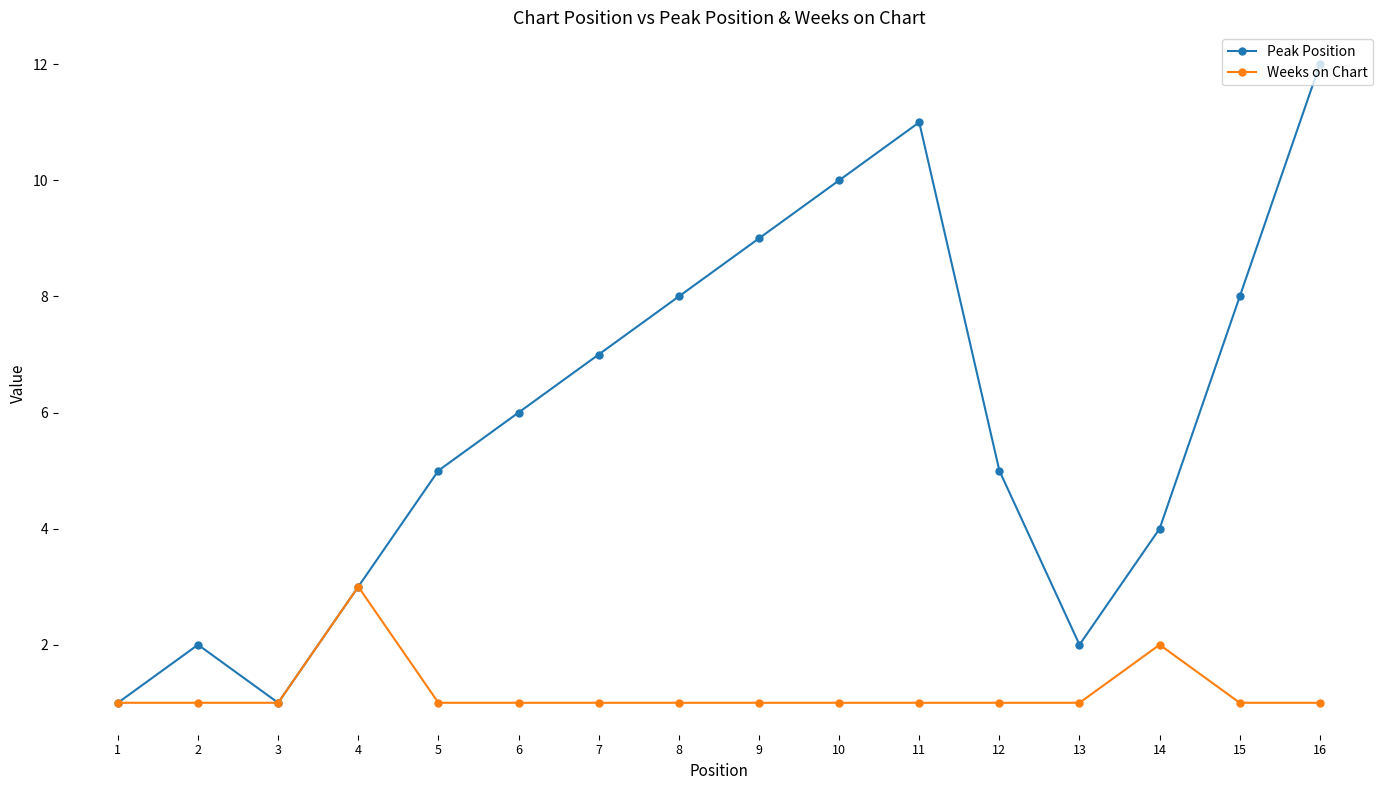

How many categories are shown in the chart?

16